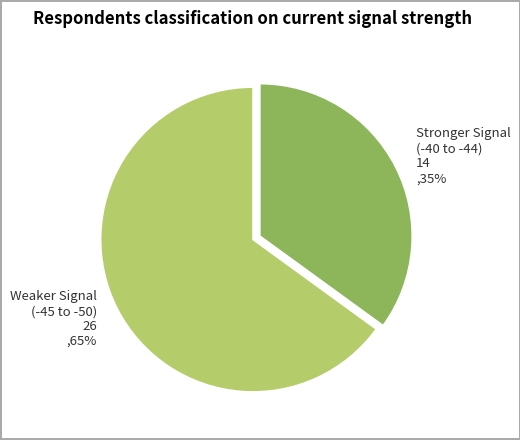

To the nearest percent, what is the difference between the largest and smallest slice percentages?

30%